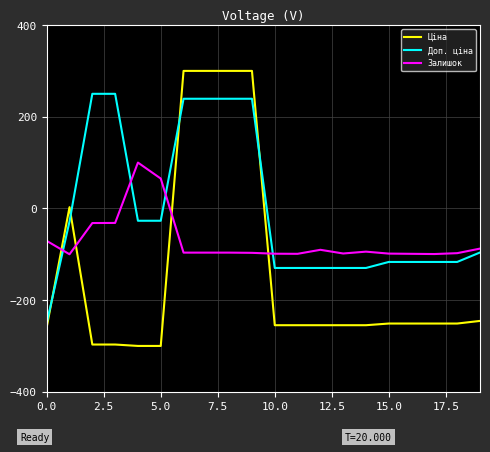

Which series has the largest range (max minus min)?

Ціна